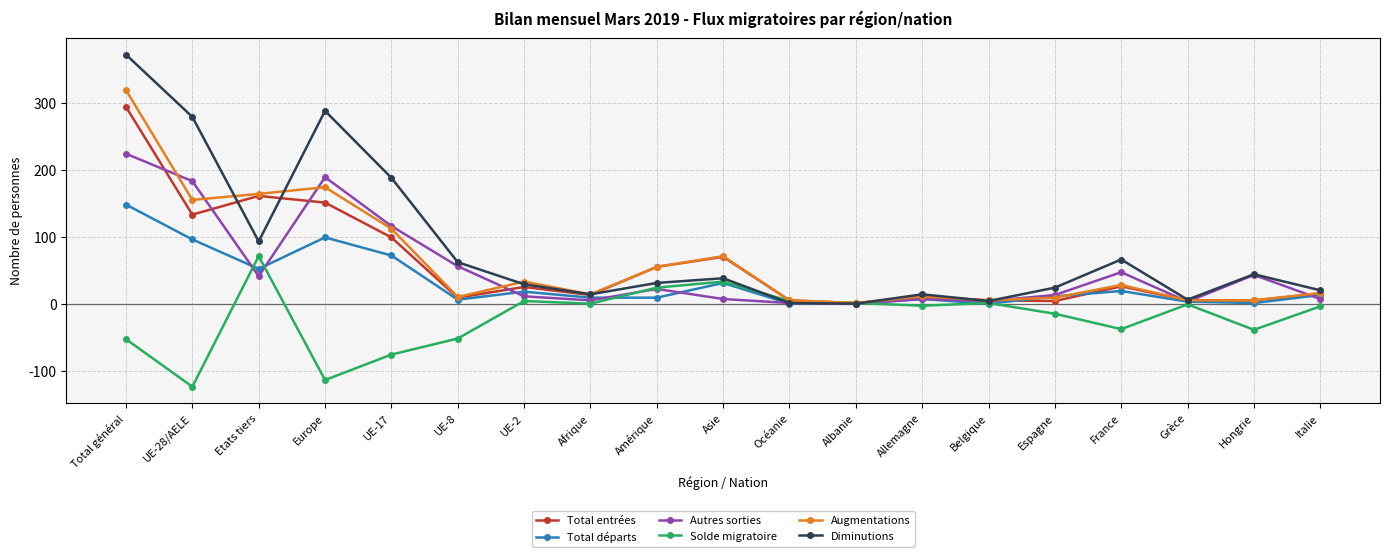

What is the label of the 1st point from the left?

Total général